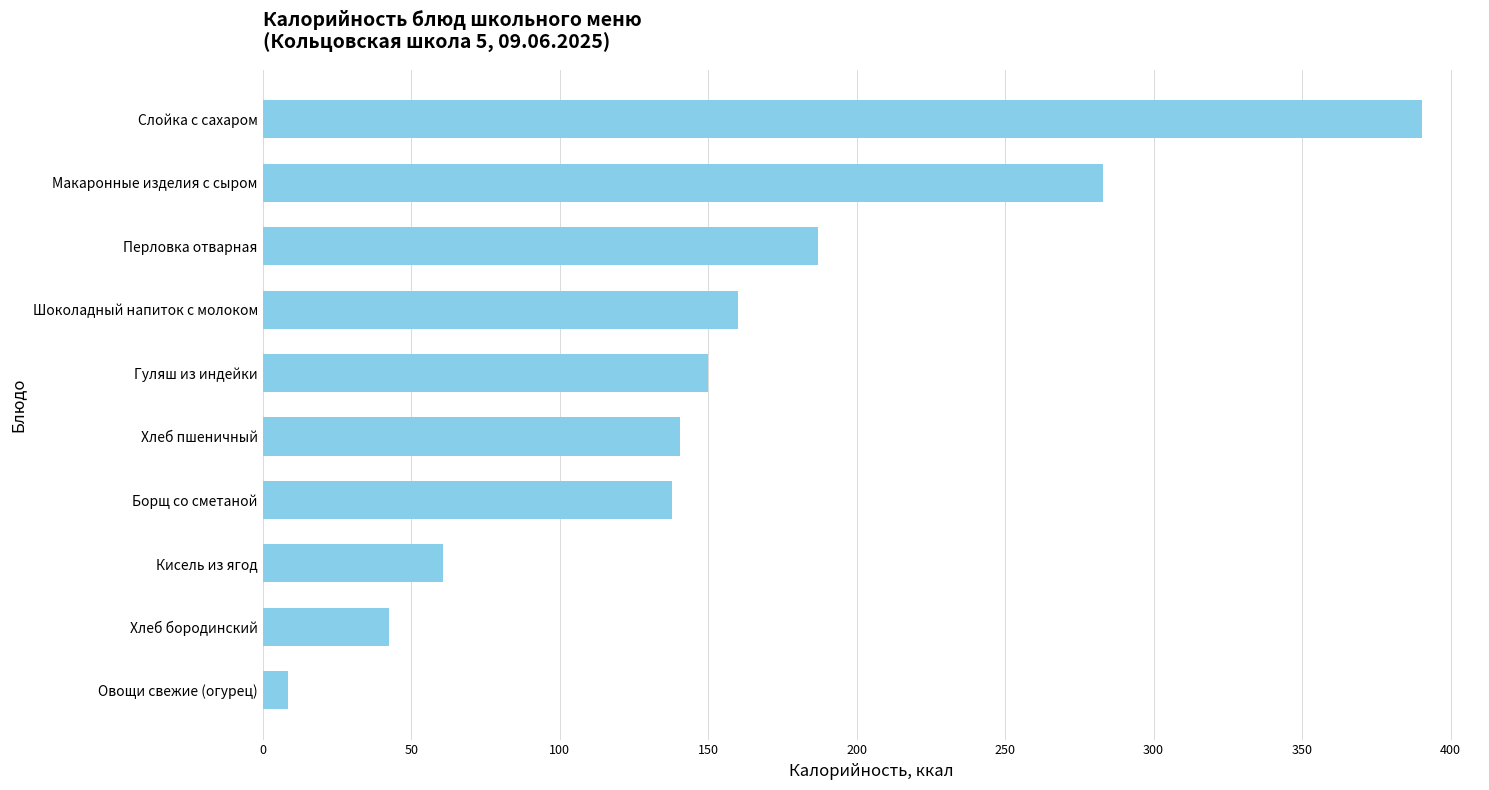

The value at Перловка отварная is 187.1. True or false?

True